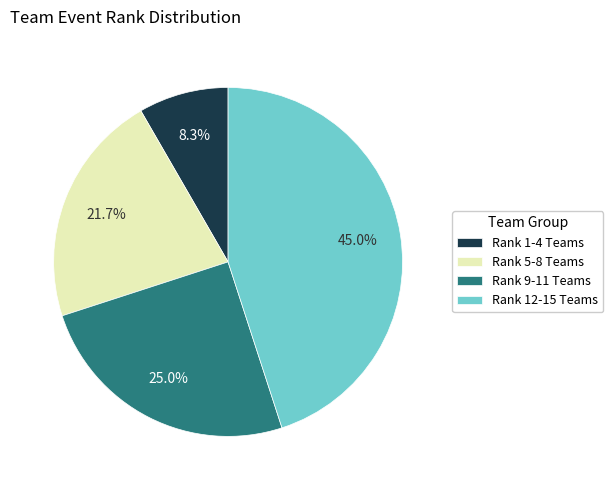

Is the sum of Rank 1-4 Teams and Rank 9-11 Teams greater than half?

No